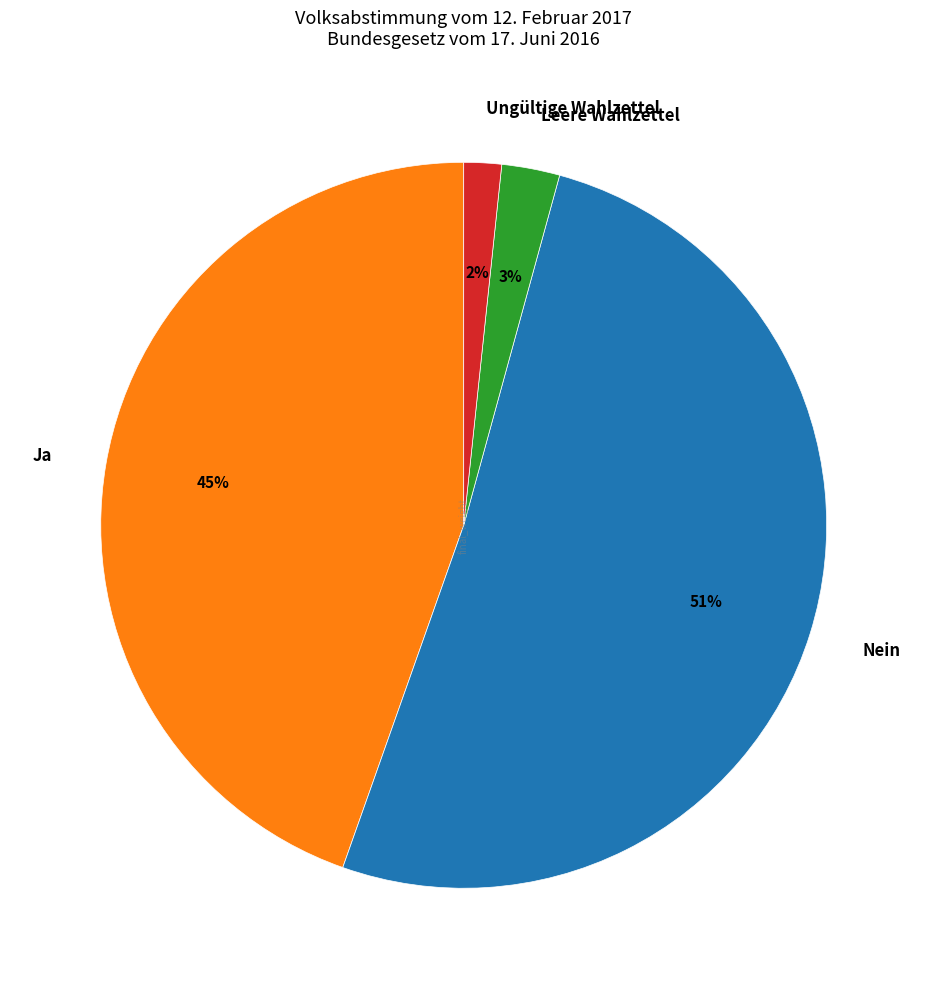

What is the largest slice in the pie chart?

Nein